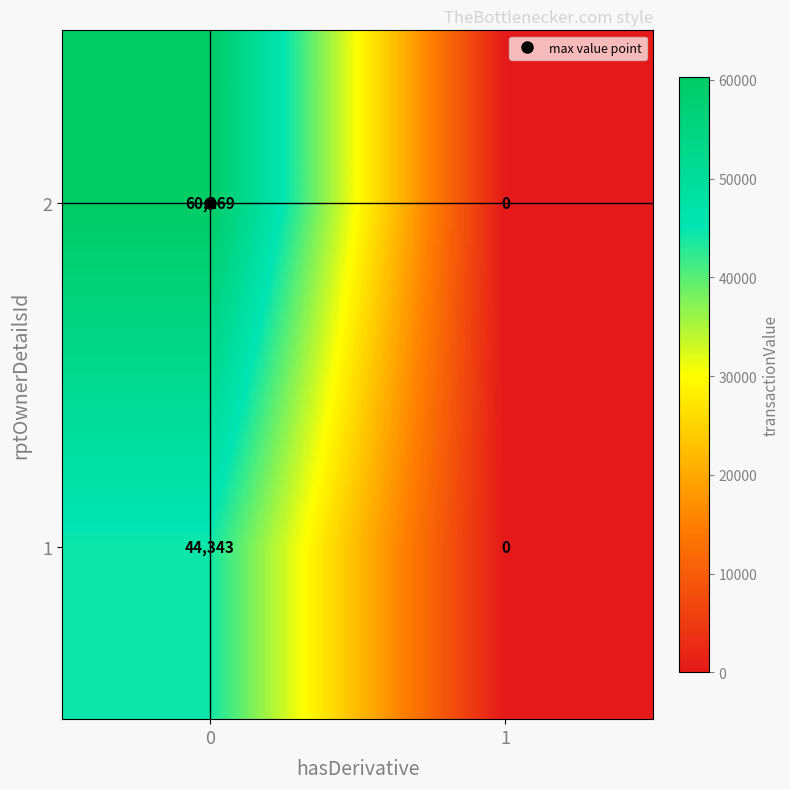

The value of 2 at 0 is 60269. True or false?

True